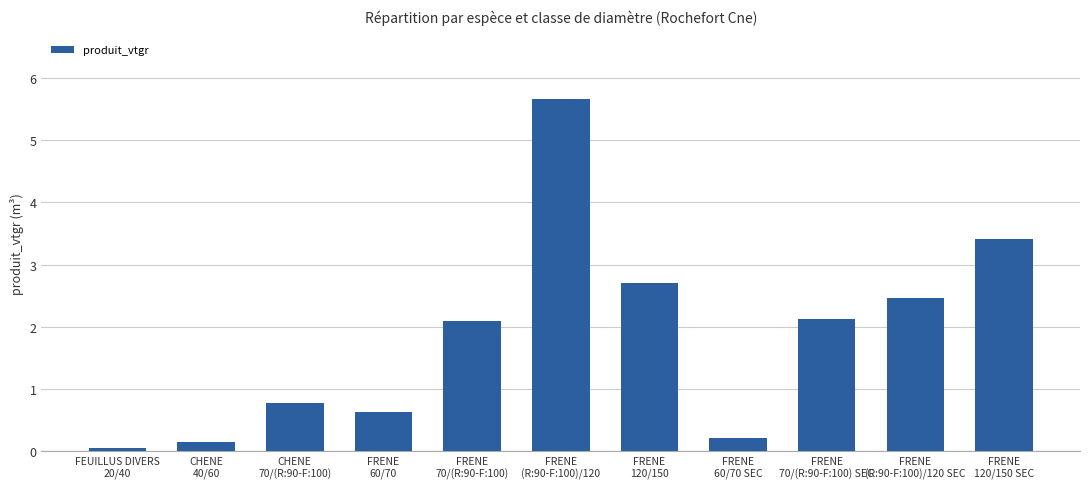

How many values exceed 2?

6